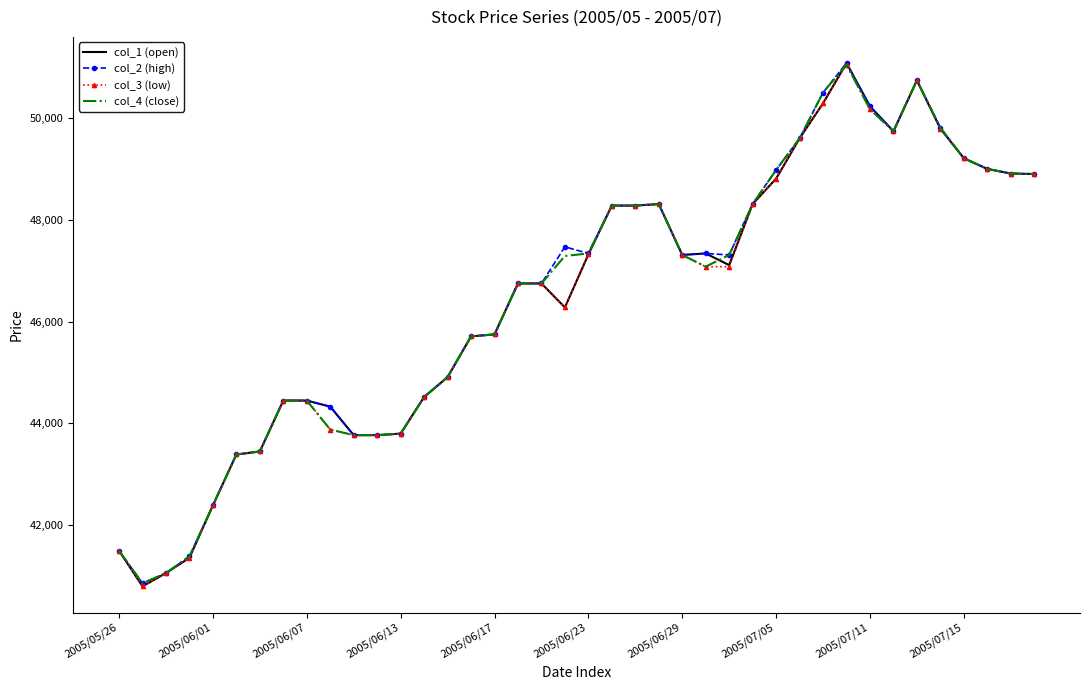

What is the highest value of the col_4 (close) series?

51050